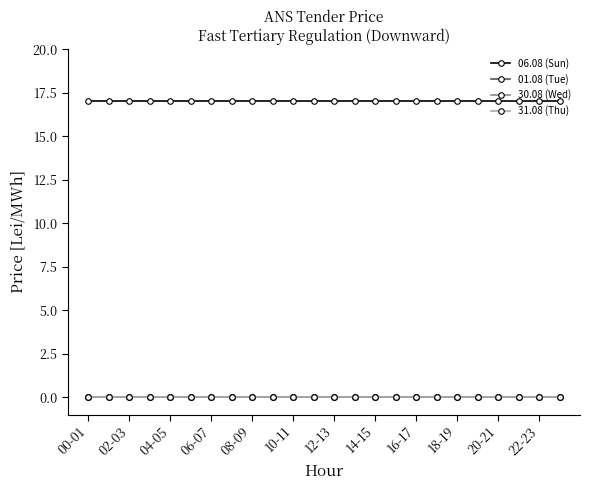

Reading left to right, extract all data points from this chart.

06.08 (Sun): 17	17	17	17	17	17	17	17	17	17	17	17	17	17	17	17	17	17	17	17	17	17	17	17
01.08 (Tue): 0	0	0	0	0	0	0	0	0	0	0	0	0	0	0	0	0	0	0	0	0	0	0	0
30.08 (Wed): 0	0	0	0	0	0	0	0	0	0	0	0	0	0	0	0	0	0	0	0	0	0	0	0
31.08 (Thu): 0	0	0	0	0	0	0	0	0	0	0	0	0	0	0	0	0	0	0	0	0	0	0	0